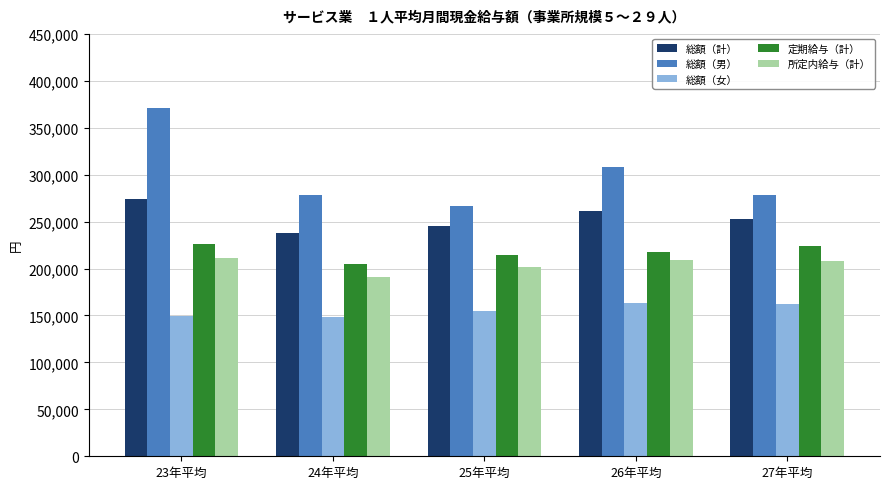

What is the total value across all series at 26年平均?

1159610